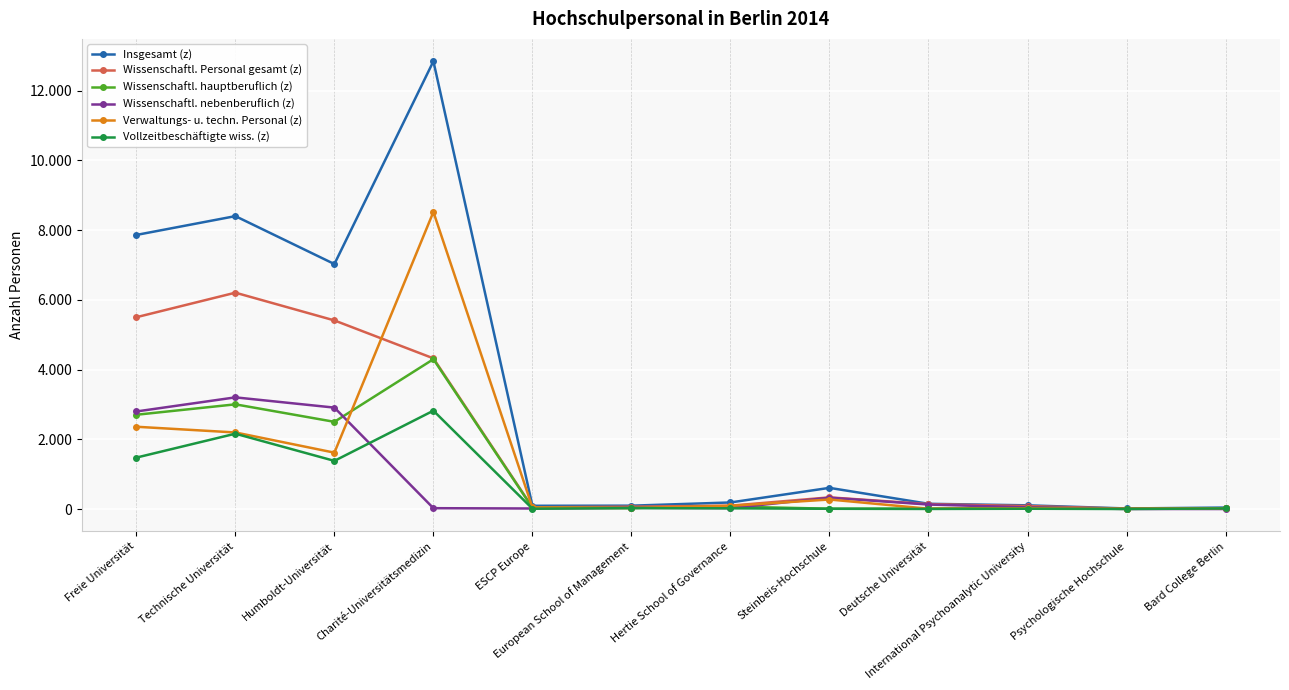

What are all the series names shown in the legend?

Insgesamt (z), Wissenschaftl. Personal gesamt (z), Wissenschaftl. hauptberuflich (z), Wissenschaftl. nebenberuflich (z), Verwaltungs- u. techn. Personal (z), Vollzeitbeschäftigte wiss. (z)